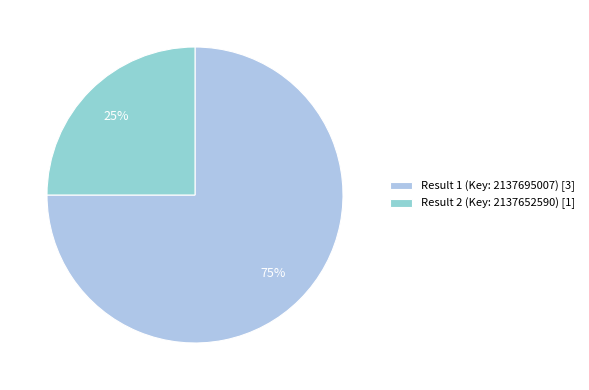

Rank the categories by value from lowest to highest.

Result 2 (Key: 2137652590), Result 1 (Key: 2137695007)